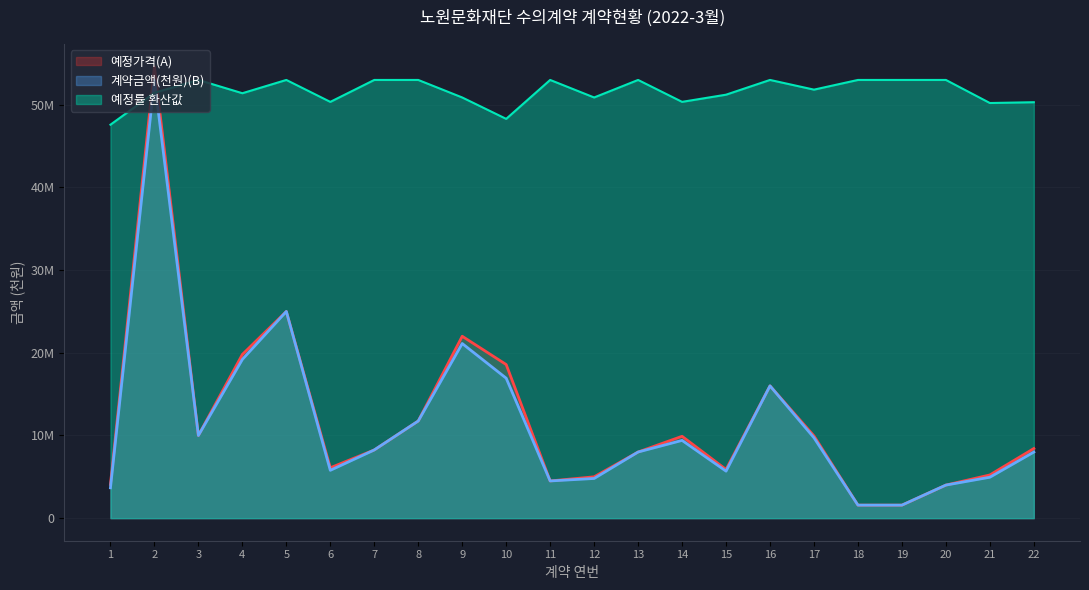

Does the chart display data point markers on the line(s)?

No